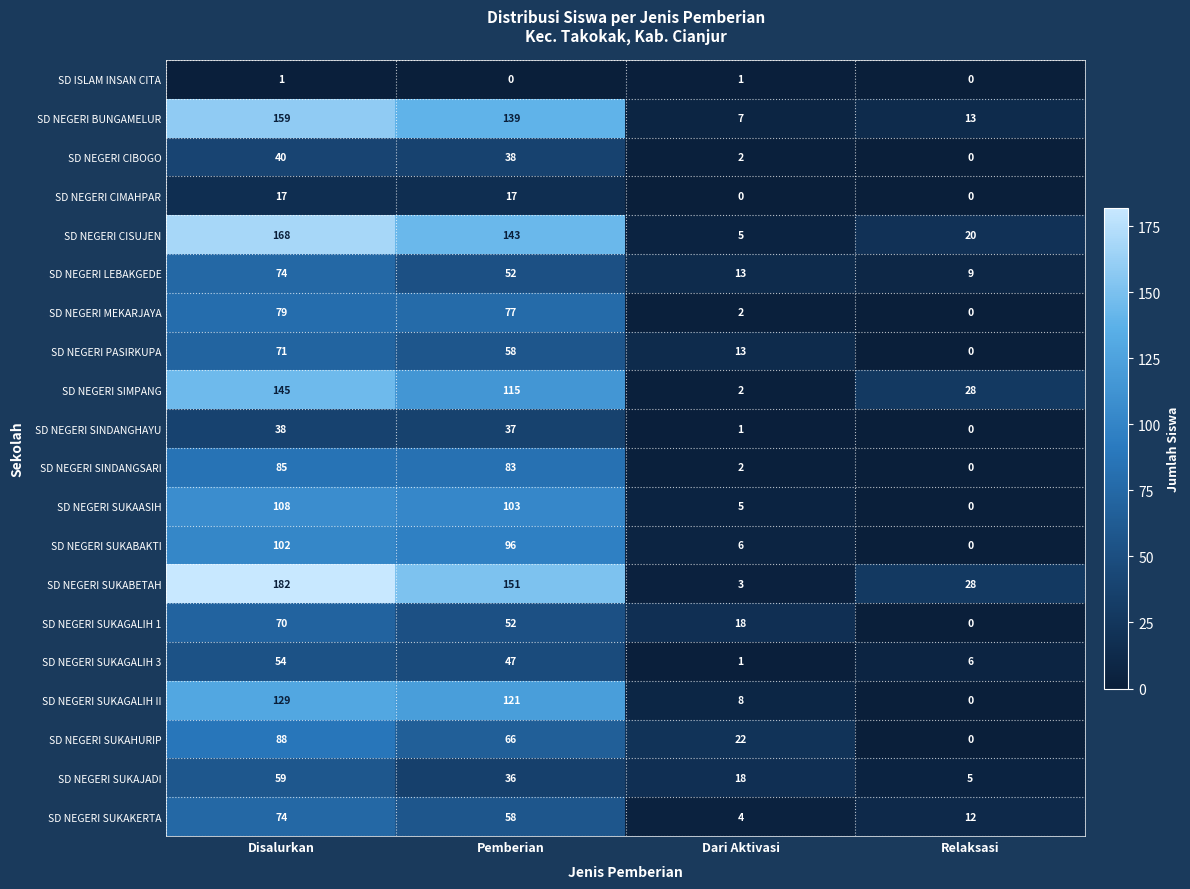

What is the difference between the maximum and minimum values in the SD NEGERI SUKAGALIH II series?

129